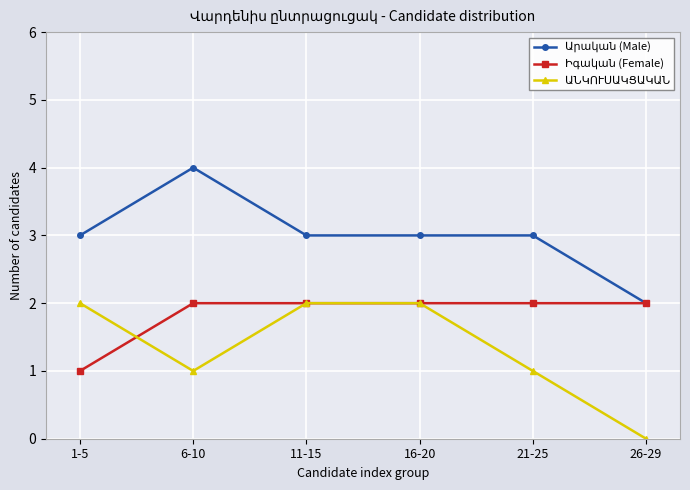

What is the greatest value displayed?

4